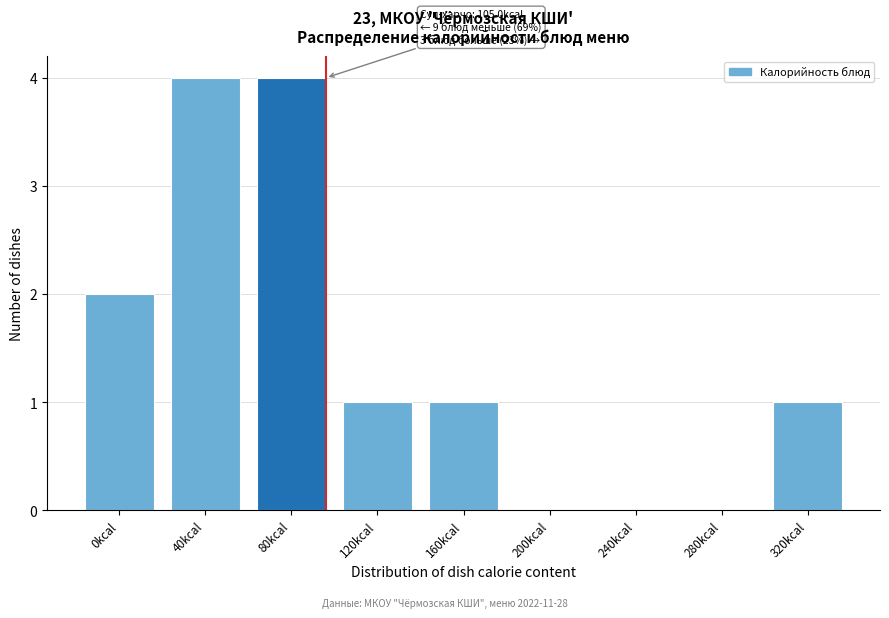

Reading left to right, transcribe all the data shown in this chart.

0kcal=2	40kcal=4	80kcal=4	120kcal=1	160kcal=1	200kcal=0	240kcal=0	280kcal=0	320kcal=1